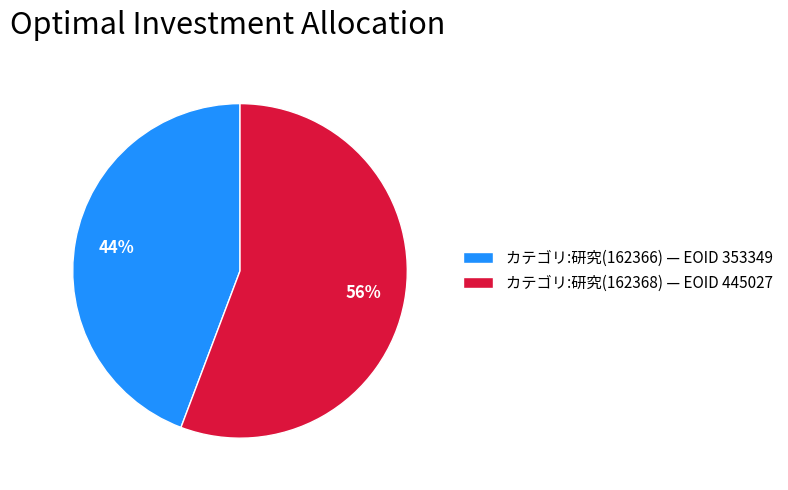

What percentage is the カテゴリ:研究(162366) slice, to the nearest percent?

44%